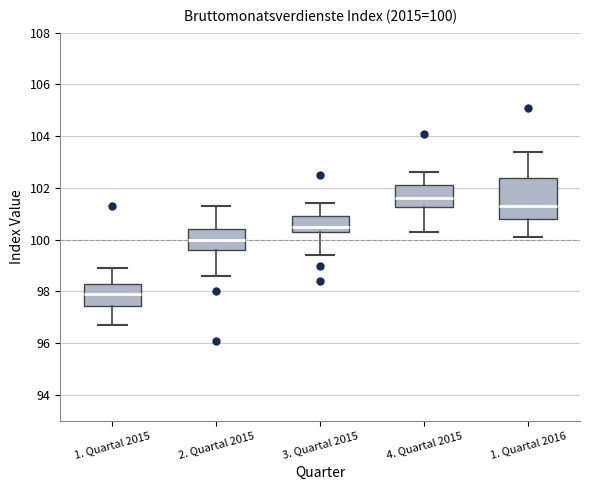

Comparing the boxes themselves (not the whiskers), which one is the tallest?

1. Quartal 2016